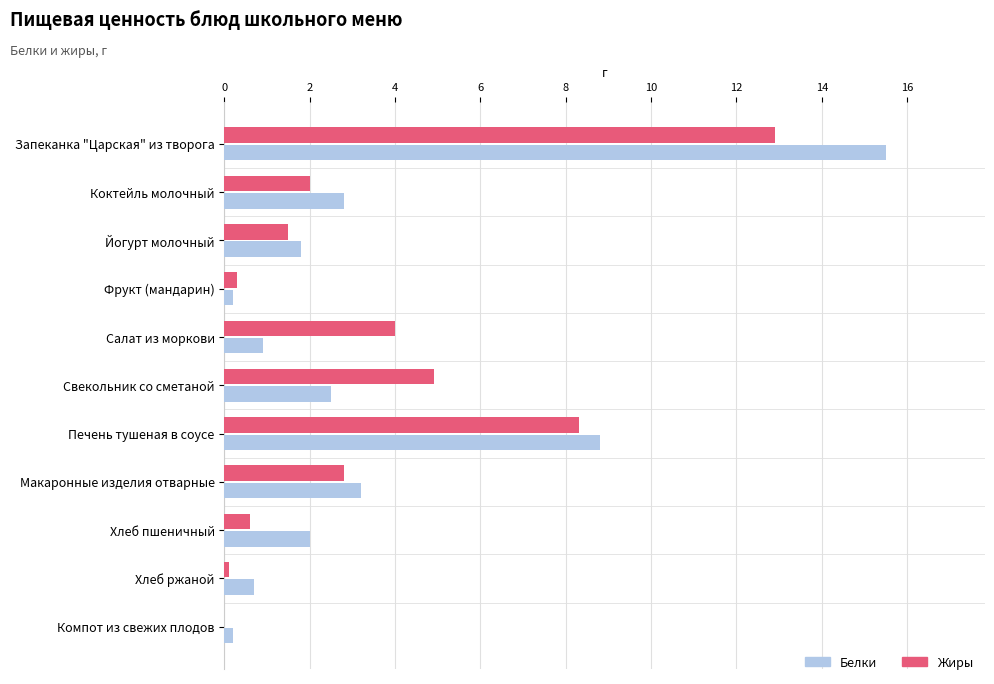

What is the maximum value shown in the chart?

15.5